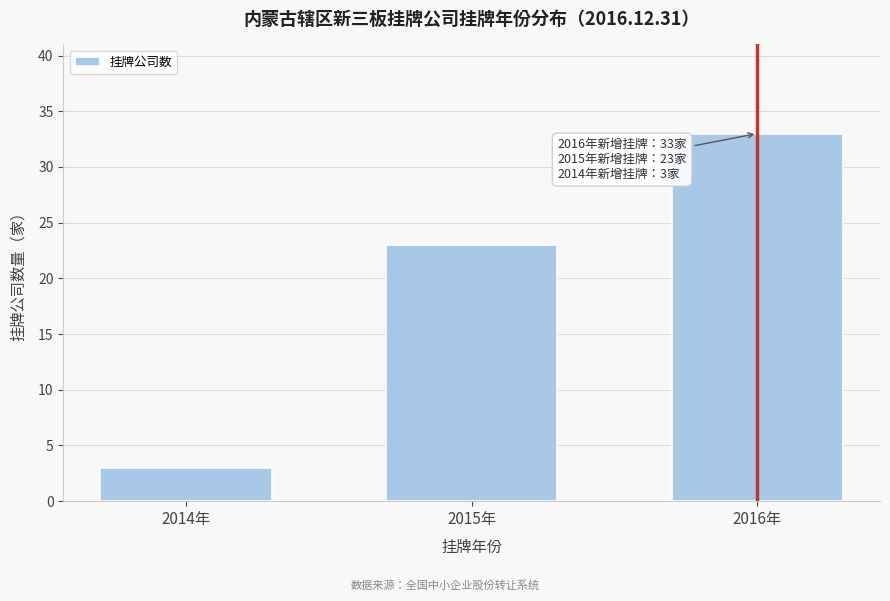

Reading right to left, list all the values displayed in this chart.

33	23	3